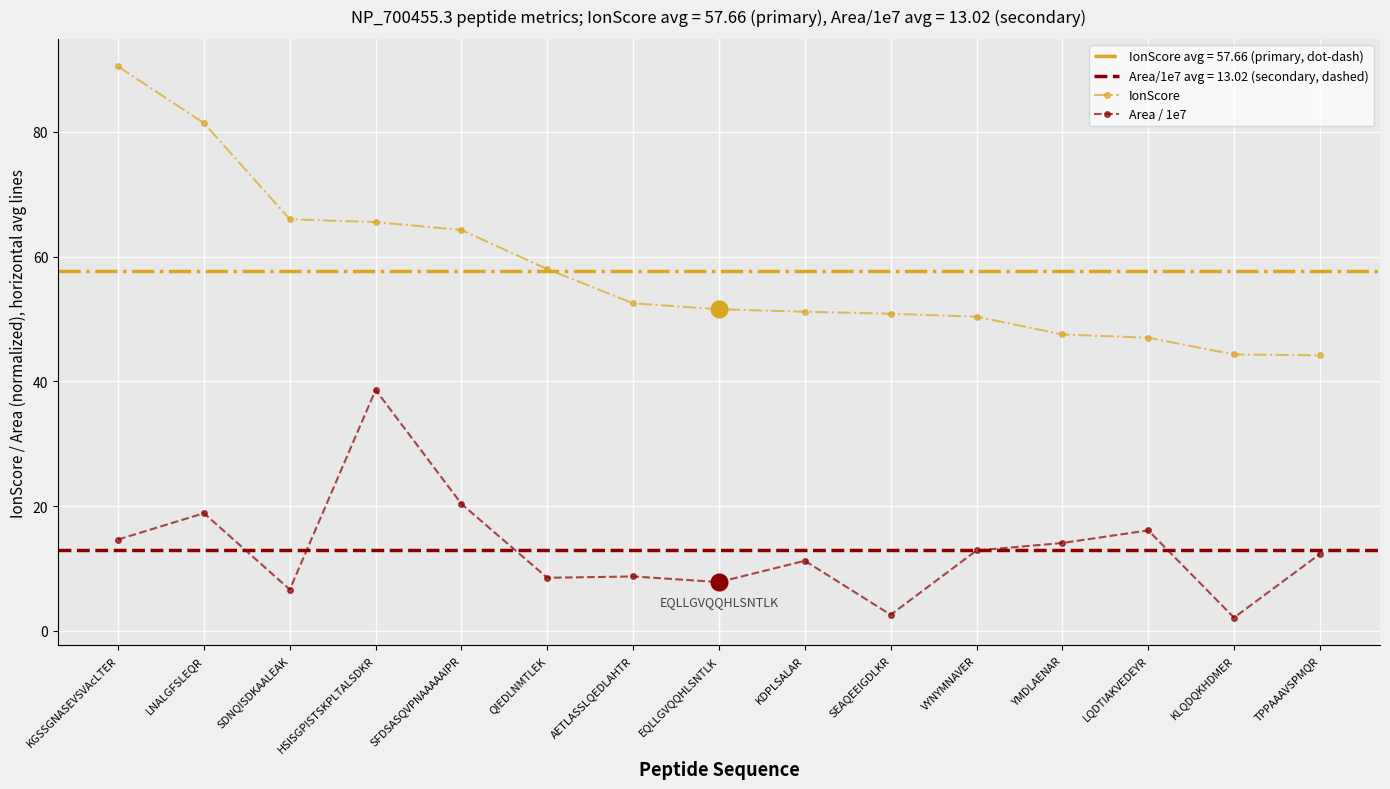

Is the value of Area / 1e7 at QIEDLNMTLEK greater than the value of IonScore at HSISGPISTSKPLTALSDKR?

No